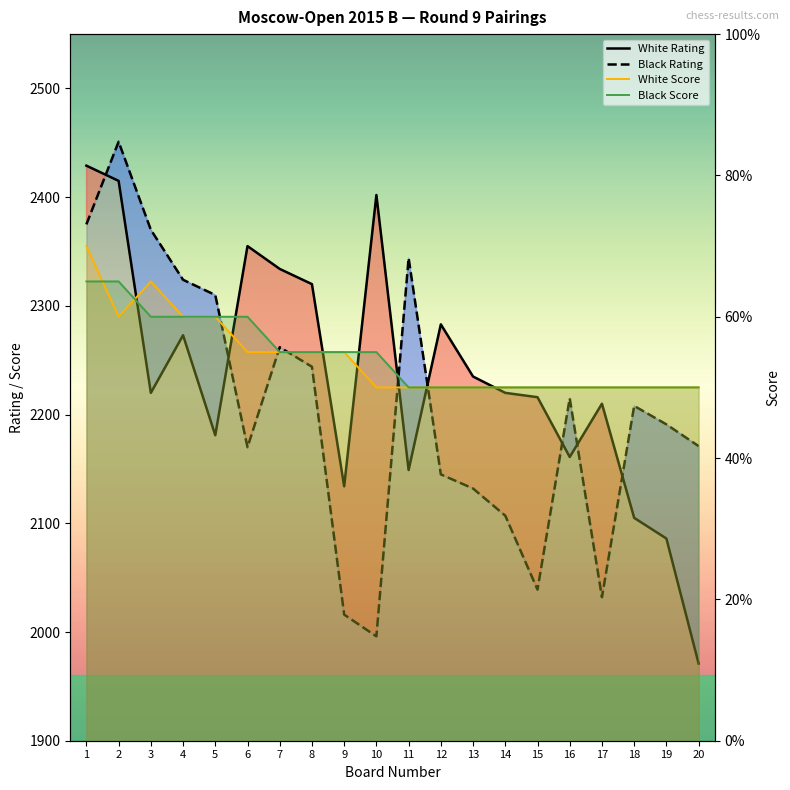

Where is the first local maximum for Black Rating?

2